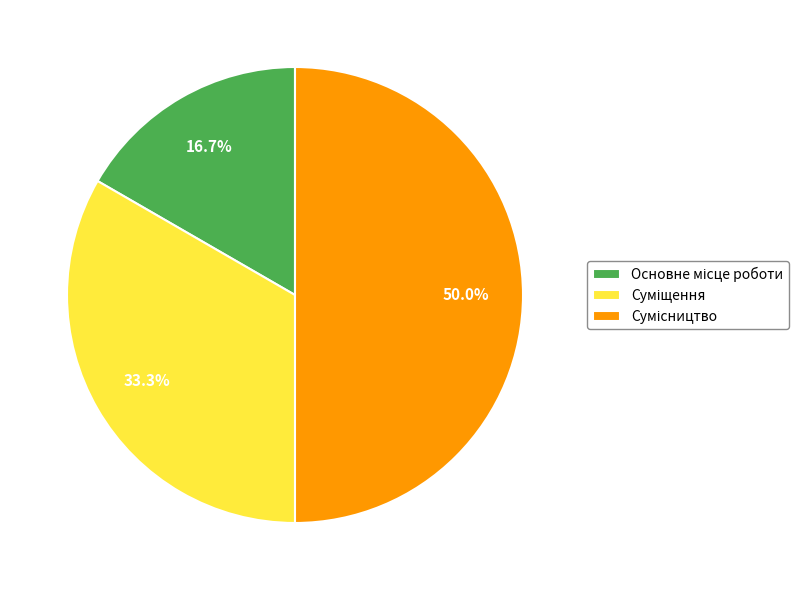

How many segments does this pie chart have?

3